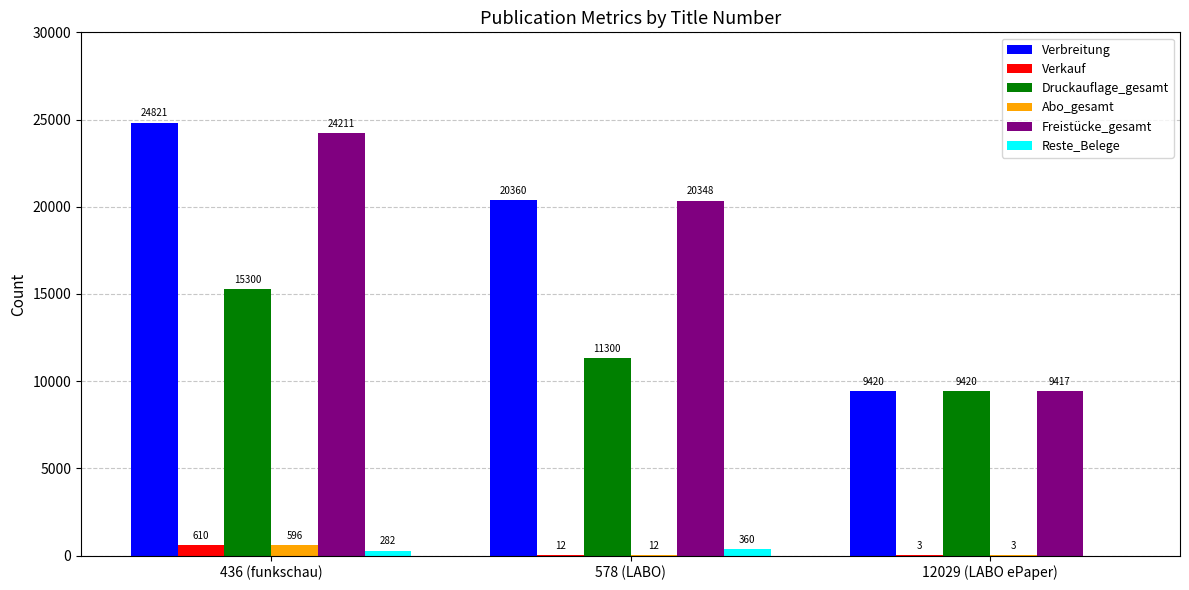

What is the approximate value of Abo_gesamt at 436 (funkschau)?

596